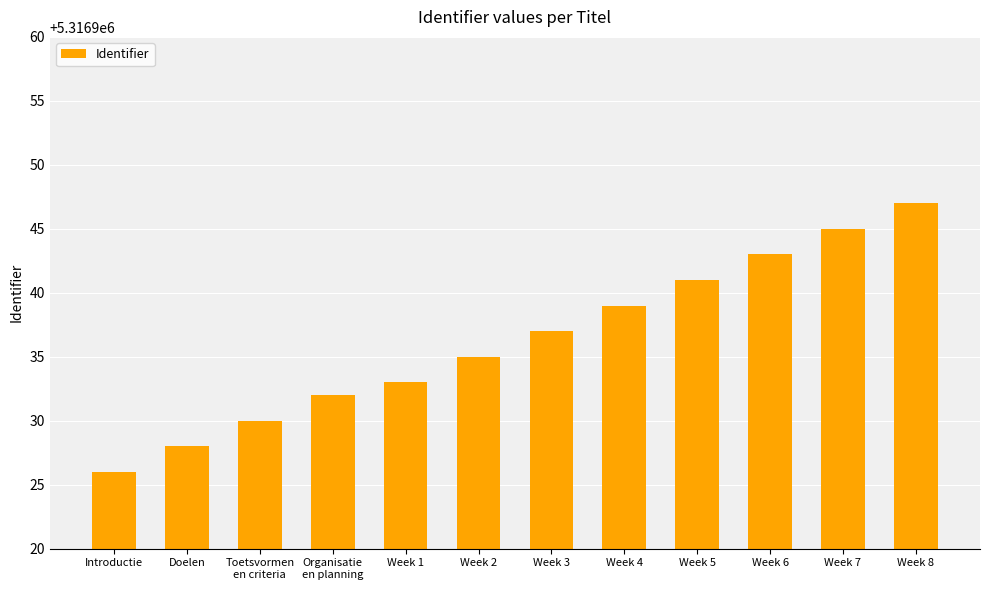

Are the bars horizontal?

No